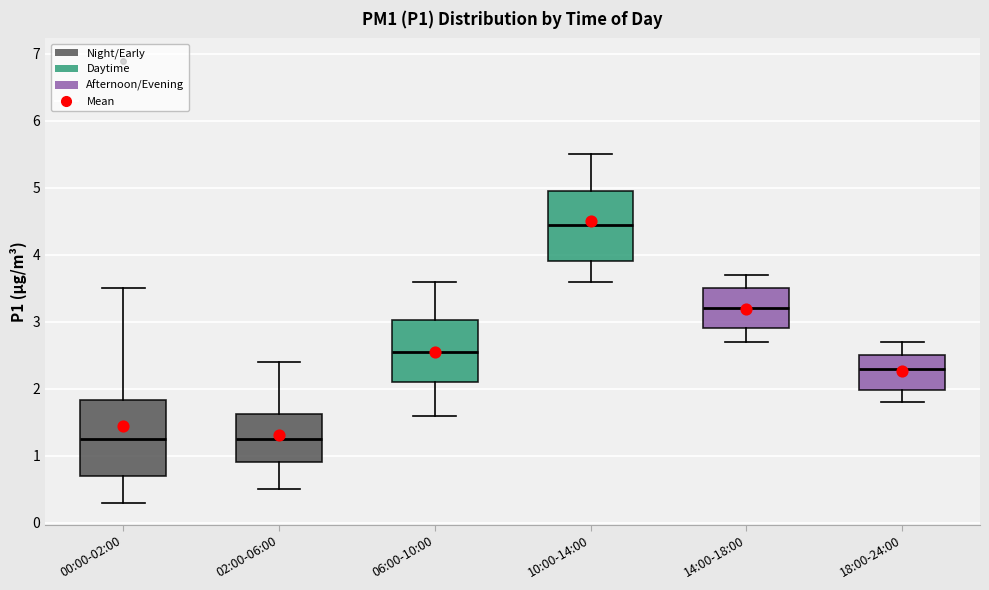

Where is the lower edge of the box for 02:00-06:00 on the y-axis? The values are not printed on the chart, so give them approximately, as read against the axis.

0.9